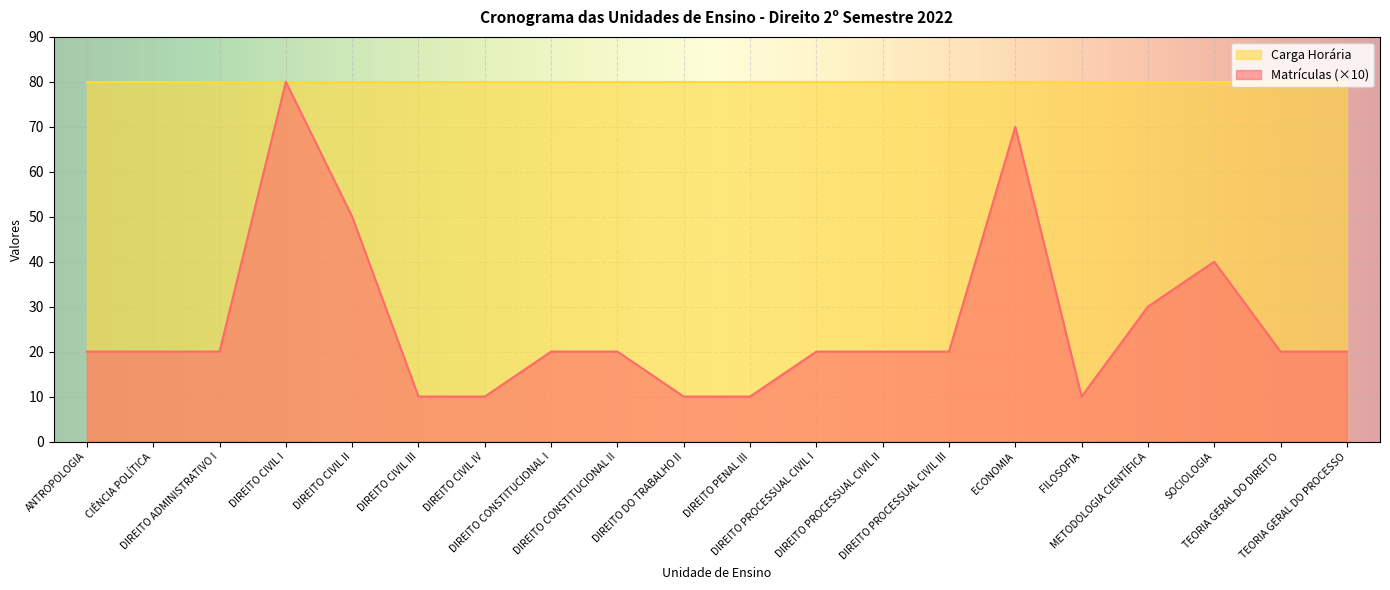

List the labels in order of value, smallest first.

DIREITO CIVIL III, DIREITO CIVIL IV, DIREITO DO TRABALHO II, DIREITO PENAL III, FILOSOFIA, ANTROPOLOGIA, CIÊNCIA POLÍTICA, DIREITO ADMINISTRATIVO I, DIREITO CONSTITUCIONAL I, DIREITO CONSTITUCIONAL II, DIREITO PROCESSUAL CIVIL I, DIREITO PROCESSUAL CIVIL II, DIREITO PROCESSUAL CIVIL III, TEORIA GERAL DO DIREITO, TEORIA GERAL DO PROCESSO, METODOLOGIA CIENTÍFICA, SOCIOLOGIA, DIREITO CIVIL II, ECONOMIA, DIREITO CIVIL I